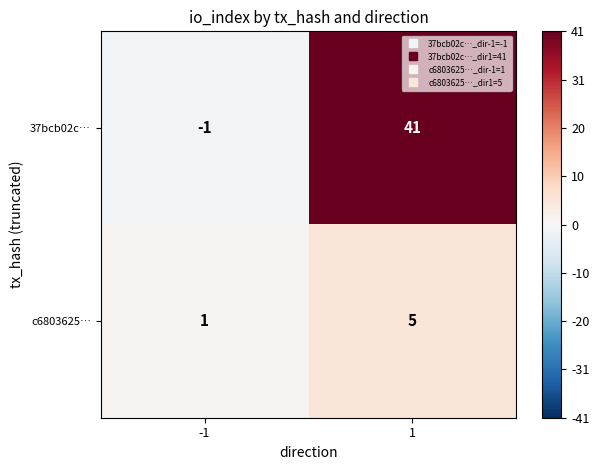

Which series has the largest total across all categories?

37bcb02c…